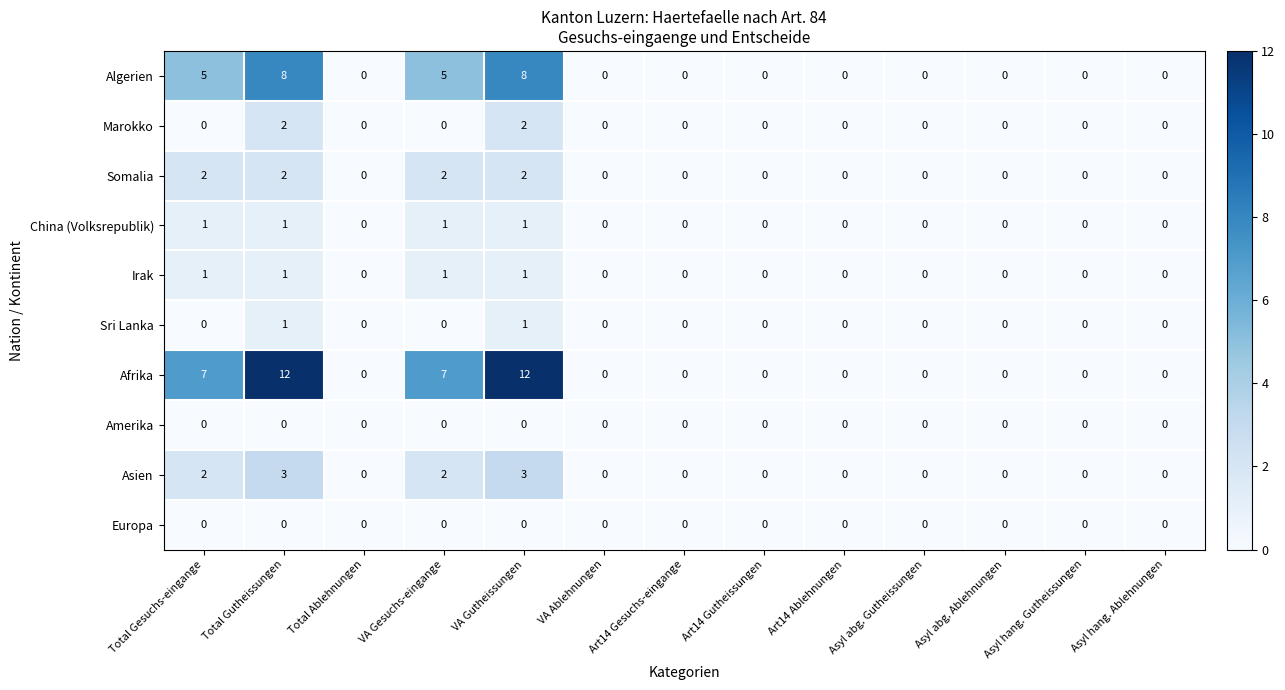

Between Total Gesuchs-eingange and Art14 Gutheissungen, which series saw the biggest shift?

Afrika